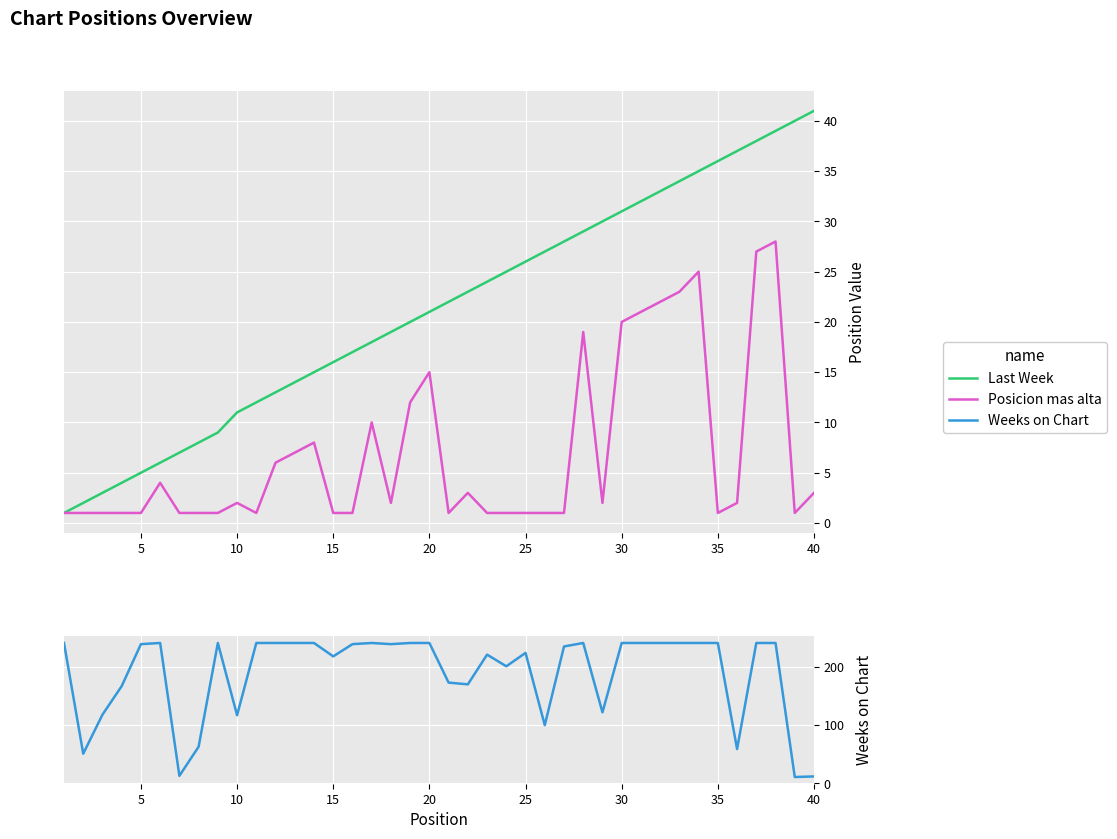

What is the value of the Posicion mas alta point at the 2nd from the left?

1